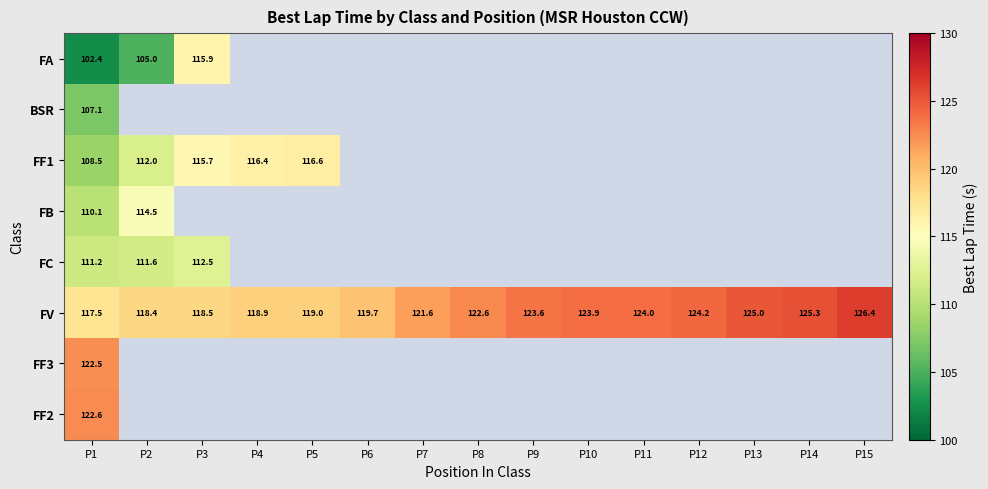

Between P8 and P12, which series saw the biggest shift?

FV